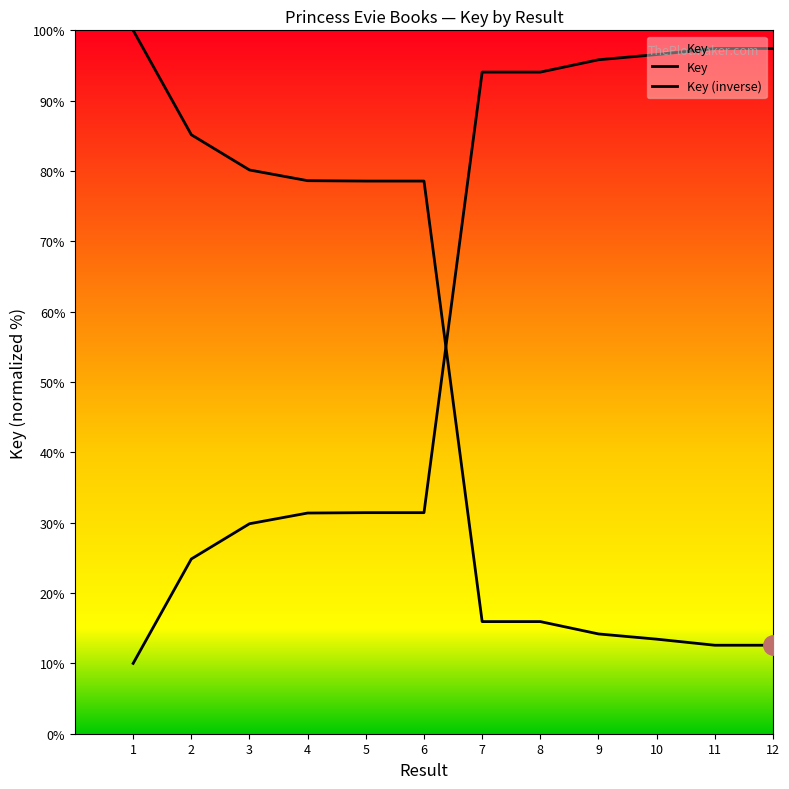

How many interior local peaks does the Key series have?

1